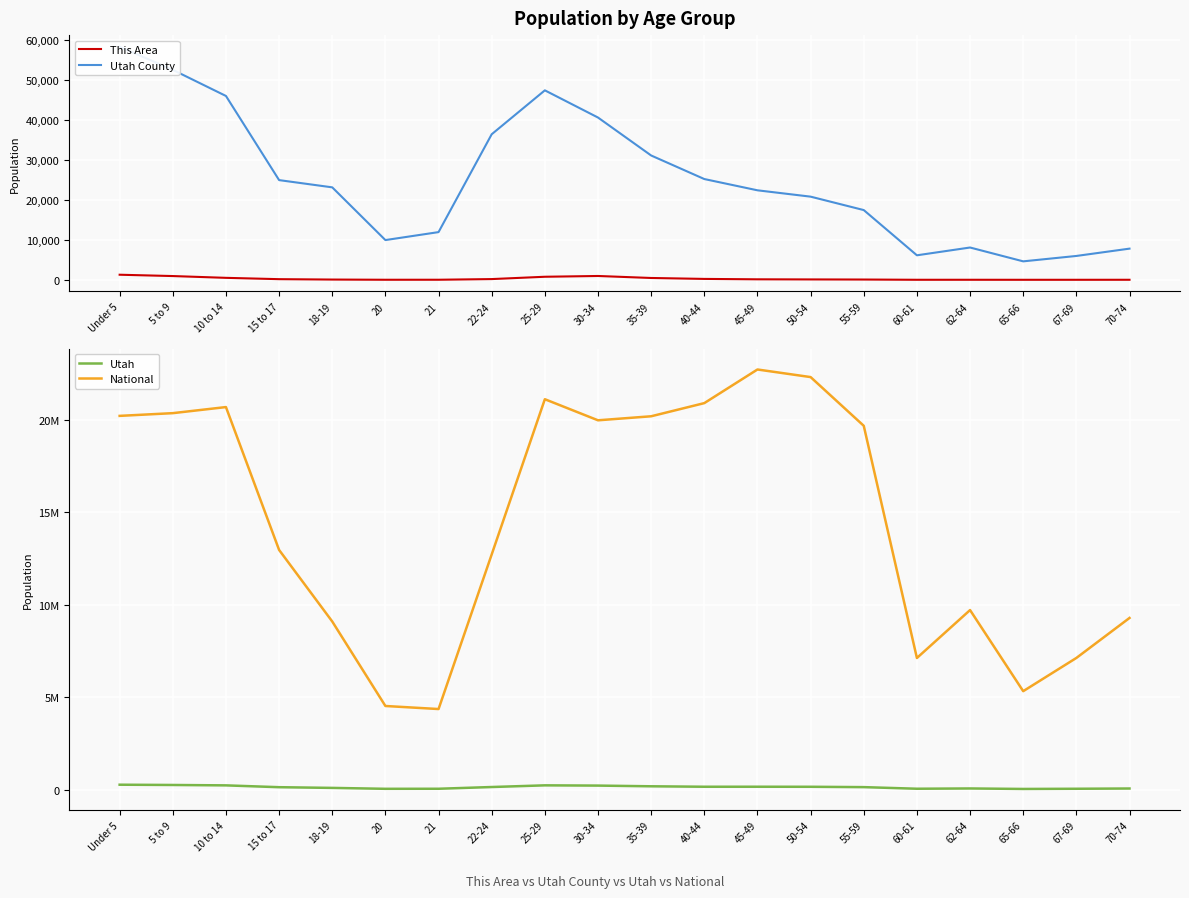

Which series has the largest total across all categories?

National